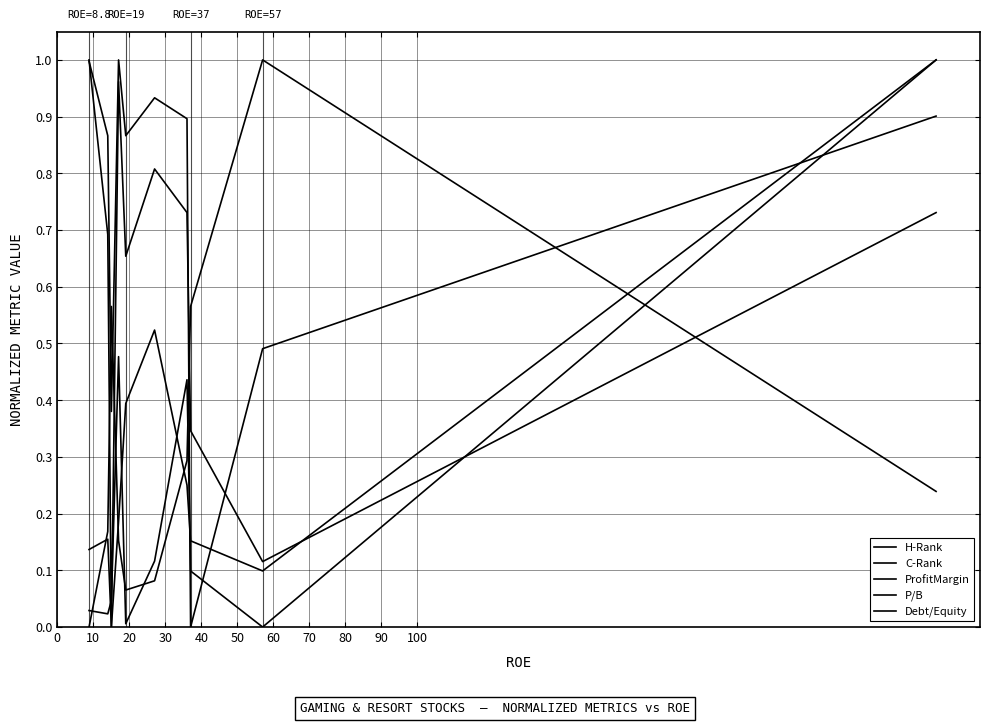

Between which two adjacent categories do C-Rank and ProfitMargin first intersect?

10 and 20